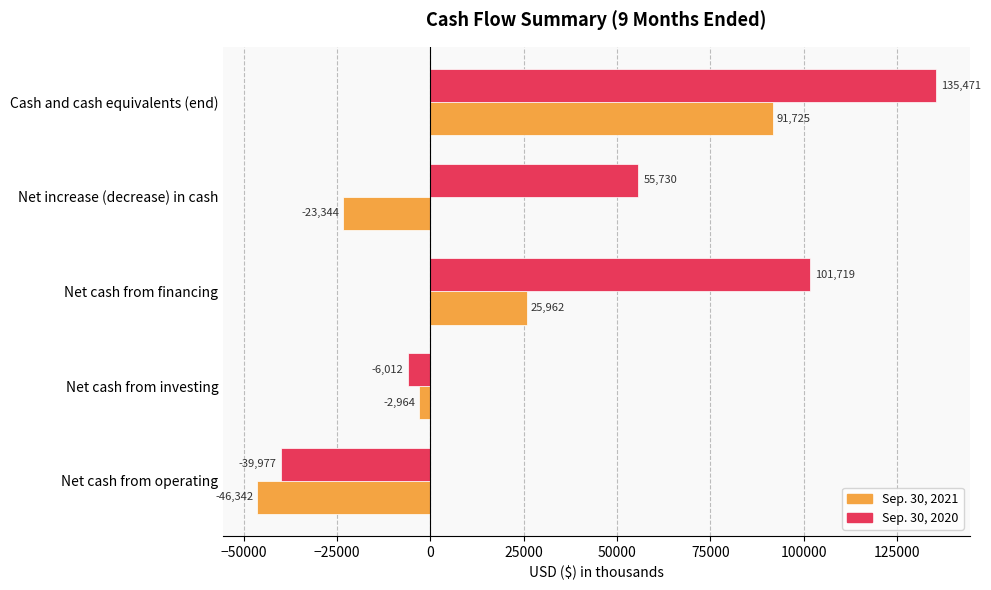

Is it true that Sep. 30, 2020 equals -6012 at Net cash from investing?

True